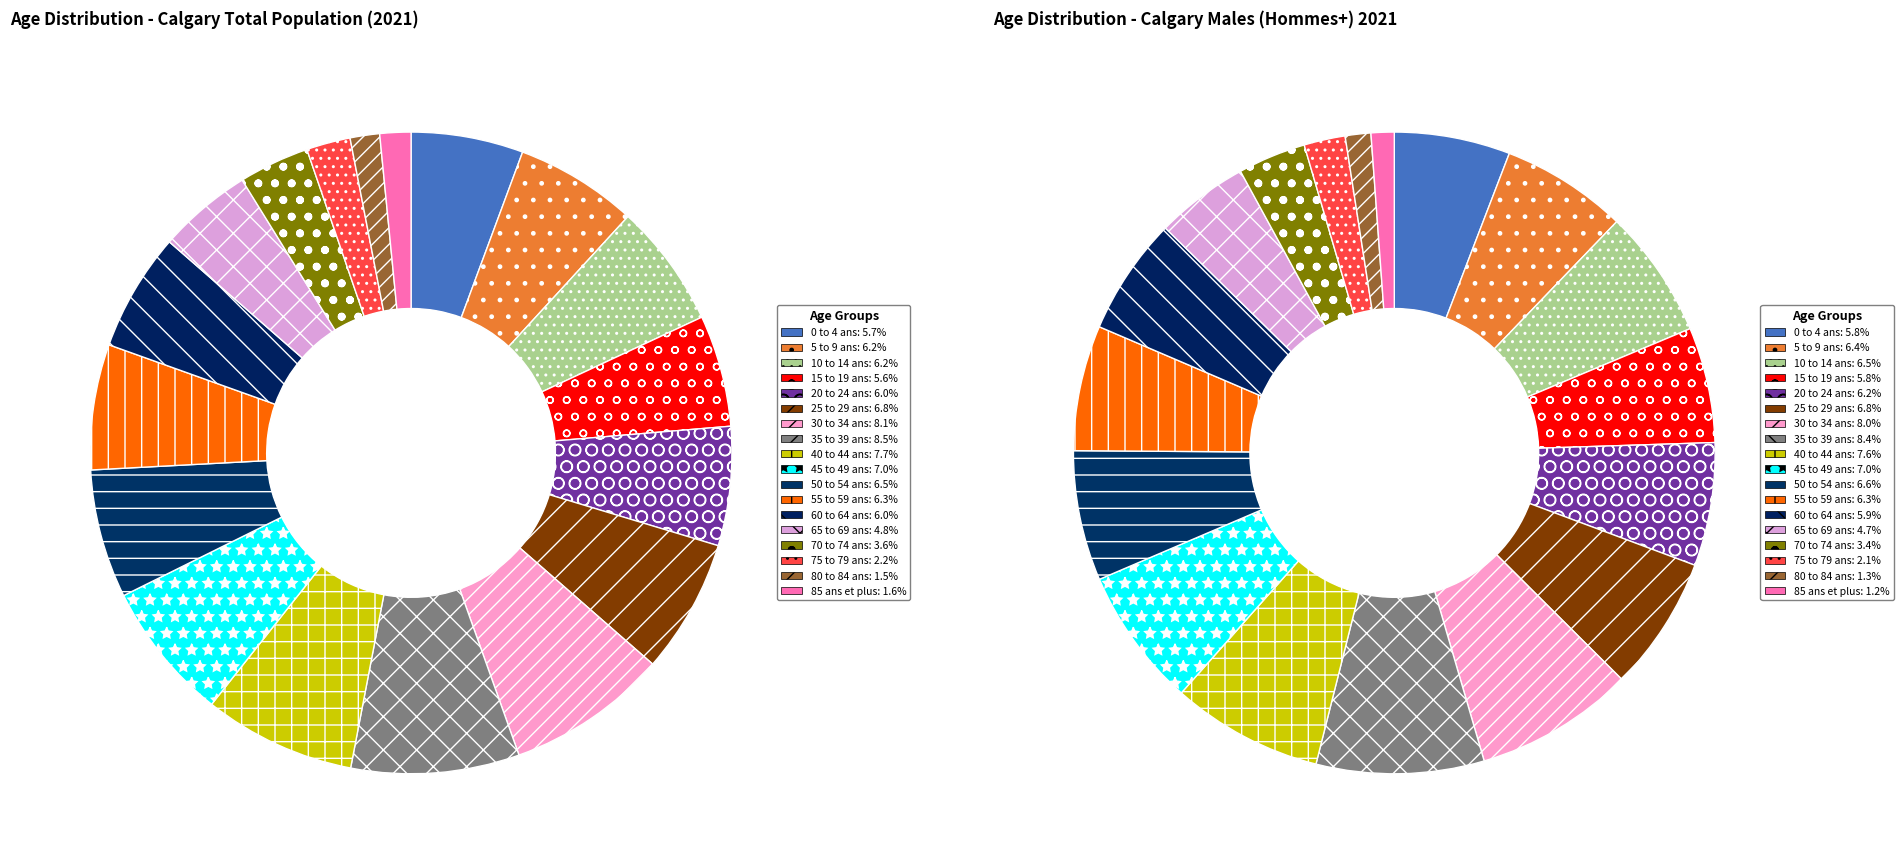

Count the number of slices in the pie.

18